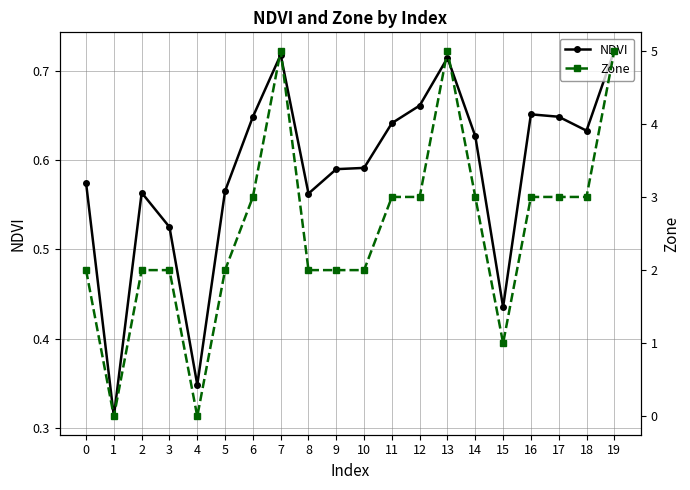

How many values in the Zone series are below 3?

10